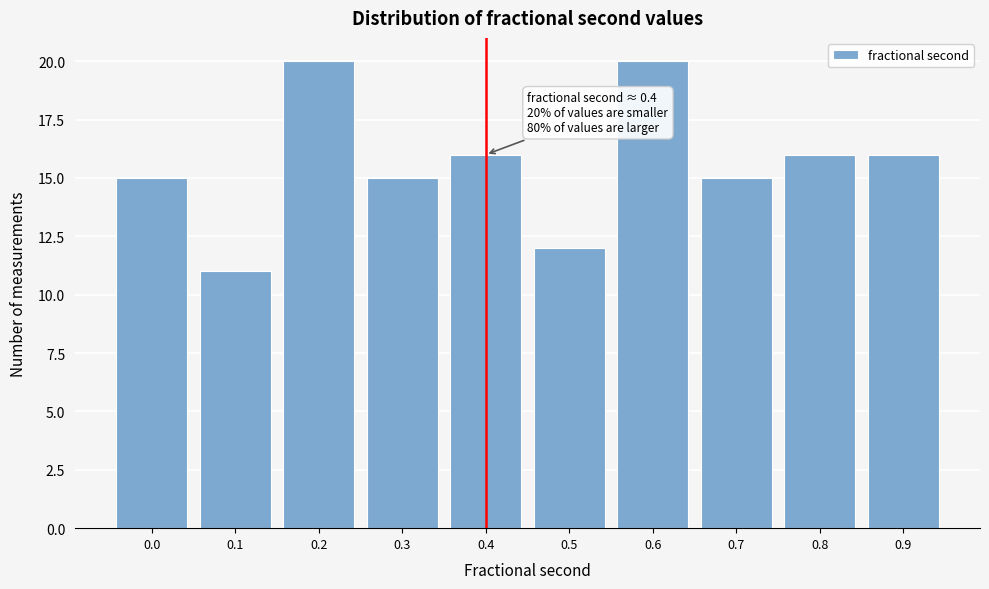

Reading right to left, extract all data points from this chart.

0.9=16	0.8=16	0.7=15	0.6=20	0.5=12	0.4=16	0.3=15	0.2=20	0.1=11	0.0=15